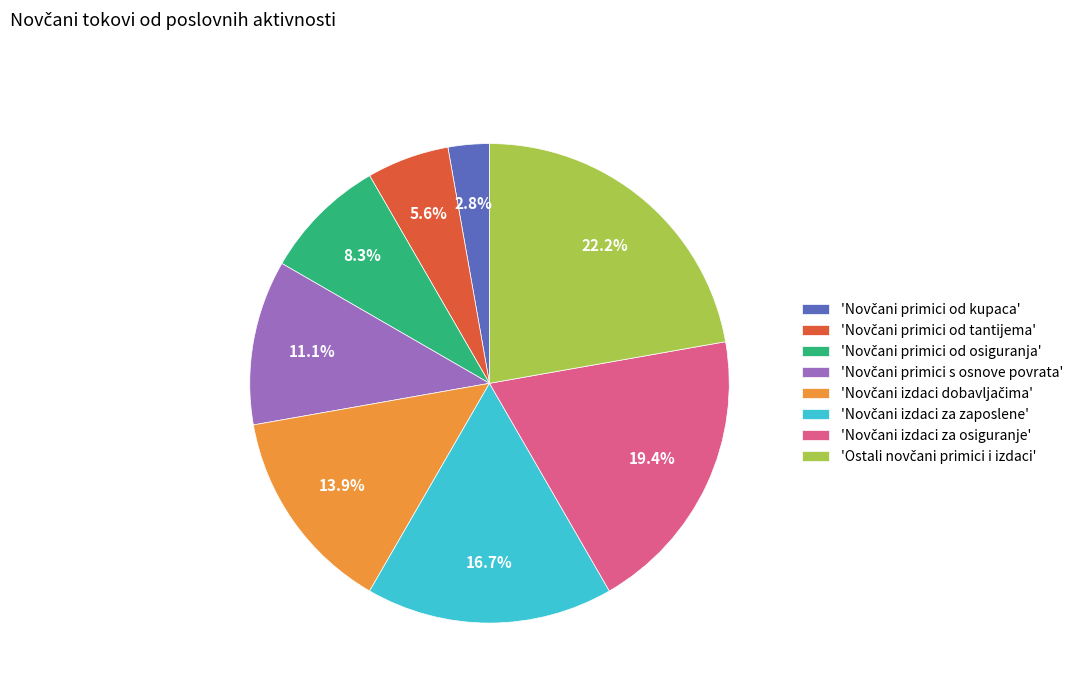

To the nearest percent, what is the difference between the largest and smallest slice percentages?

19%